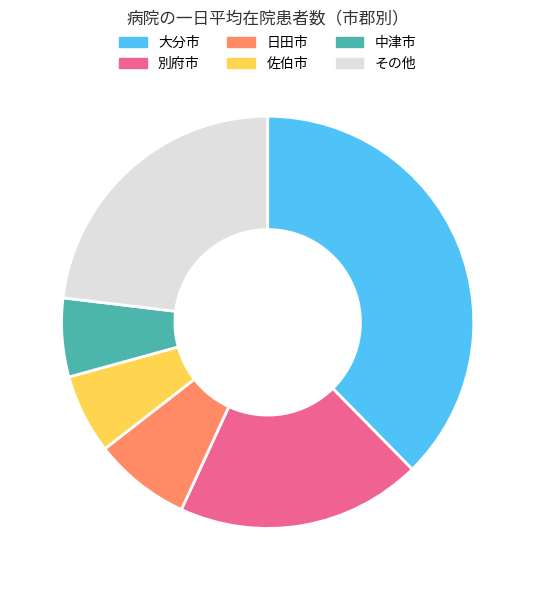

Is there a majority slice in this chart?

No